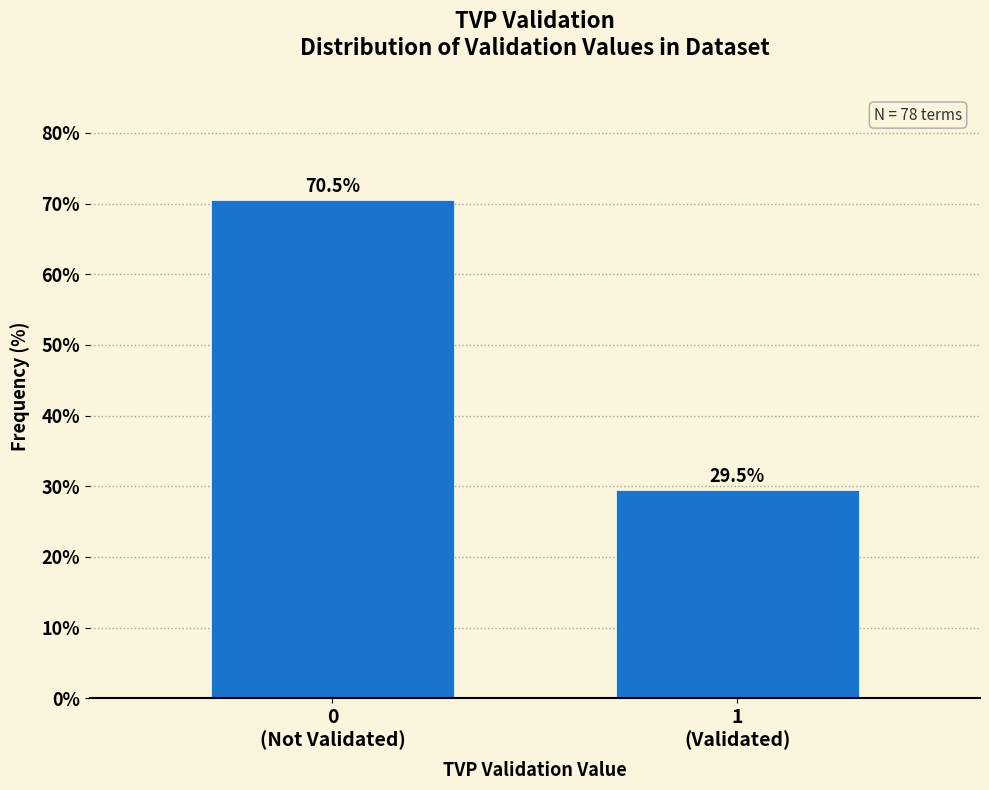

Reading right to left, extract all data points from this chart.

29.5	70.5